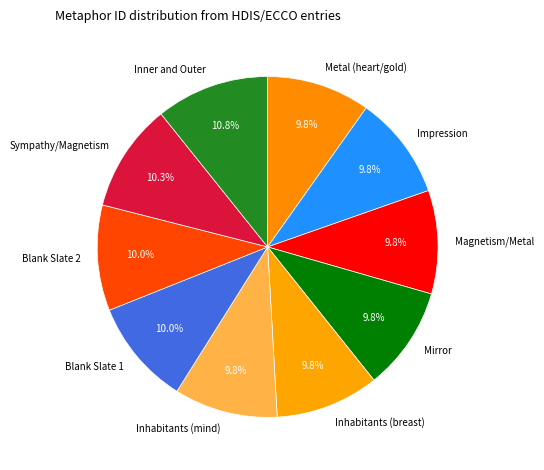

To the nearest percent, what percentage of the pie is Metal (heart/gold)?

10%